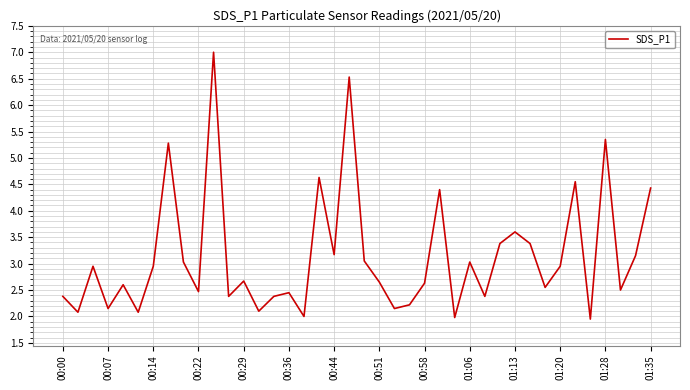

What is the maximum value shown in the chart?

7.0